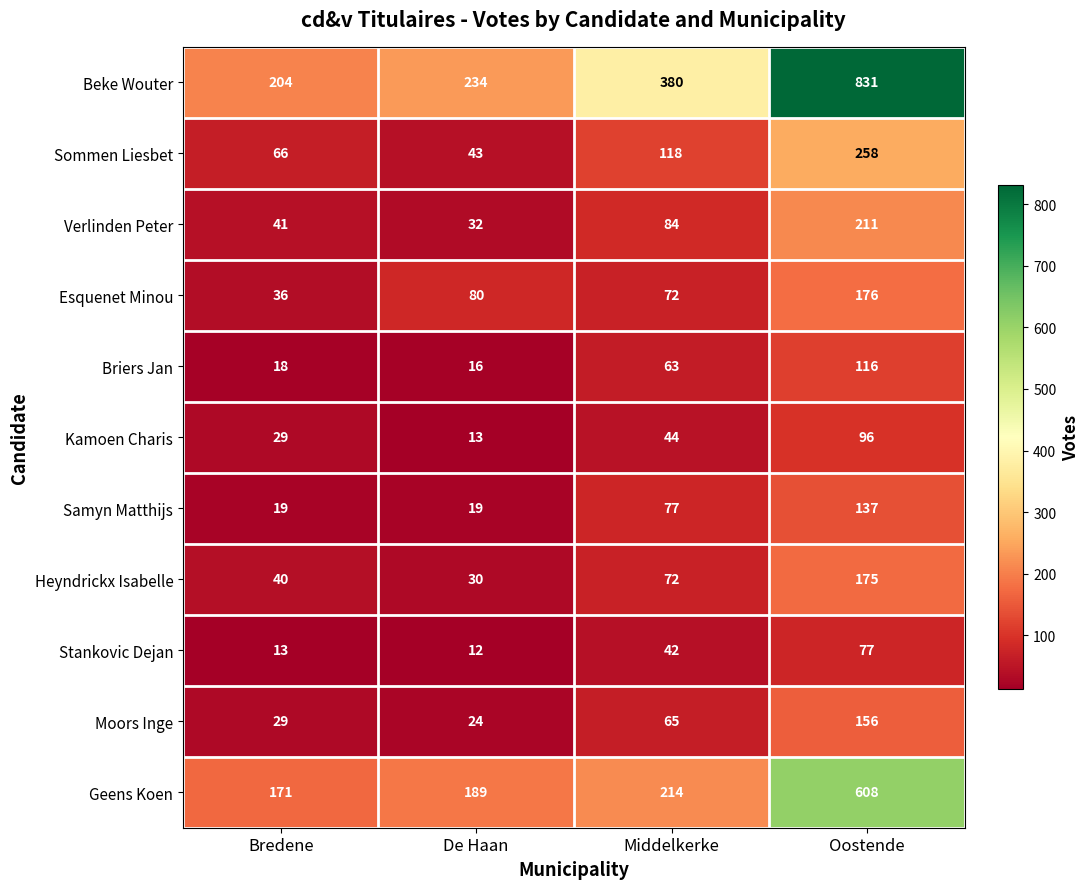

At which category does the chart reach its peak across all series?

Oostende